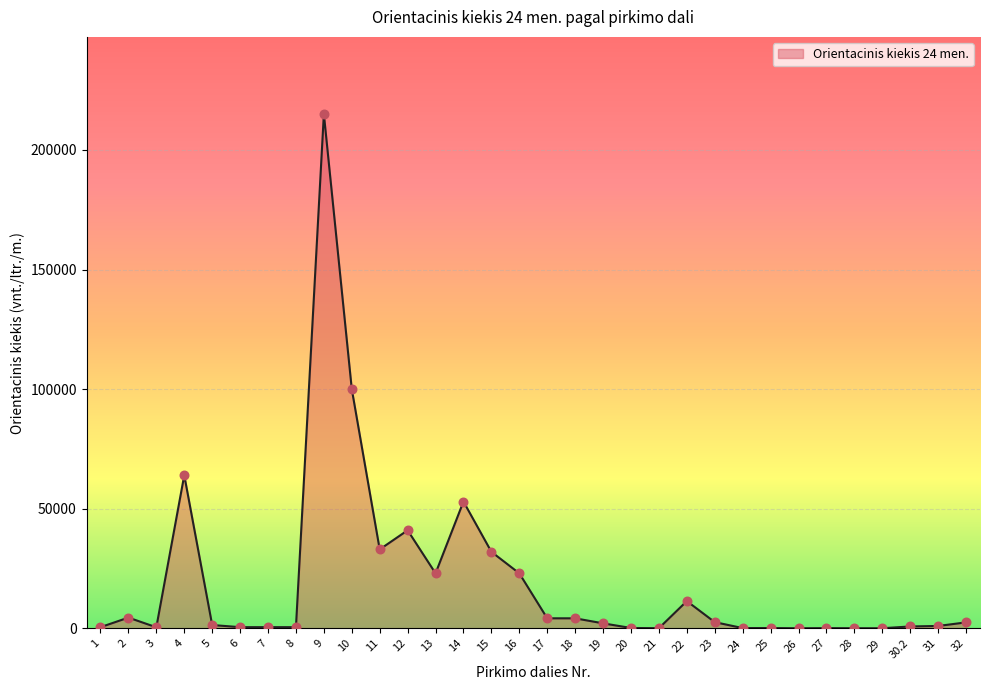

What is the ratio of the value at 19 to the value at 11?

0.1